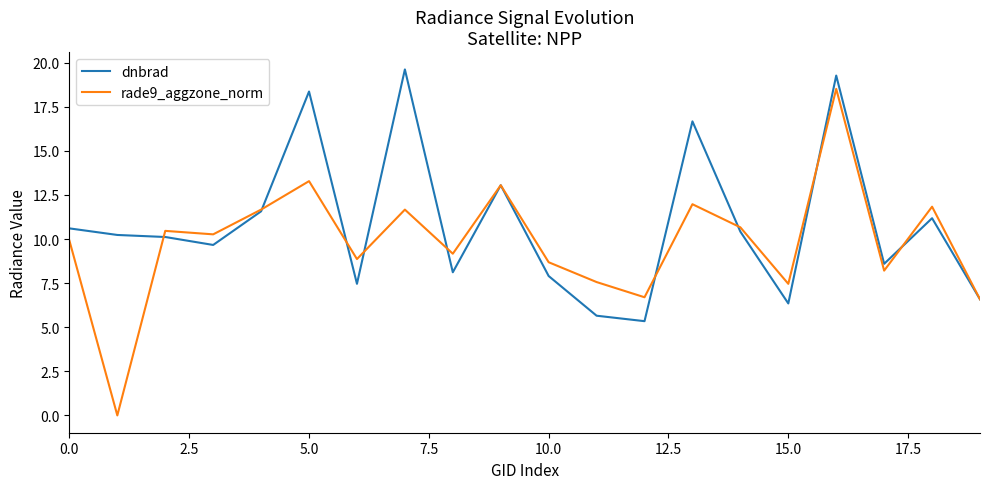

List the series in order of their overall mean, lowest first.

rade9_aggzone_norm, dnbrad